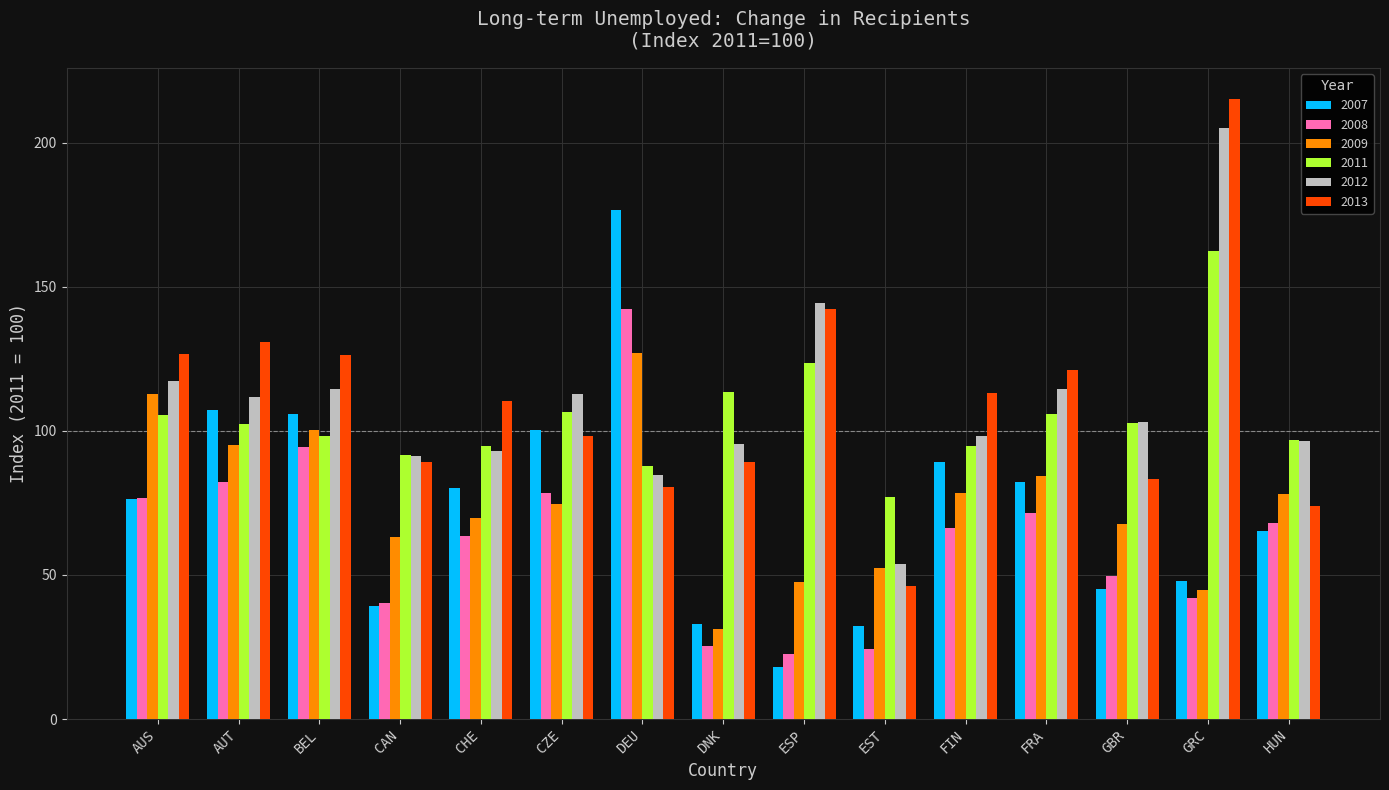

Does the chart contain stacked bars?

No